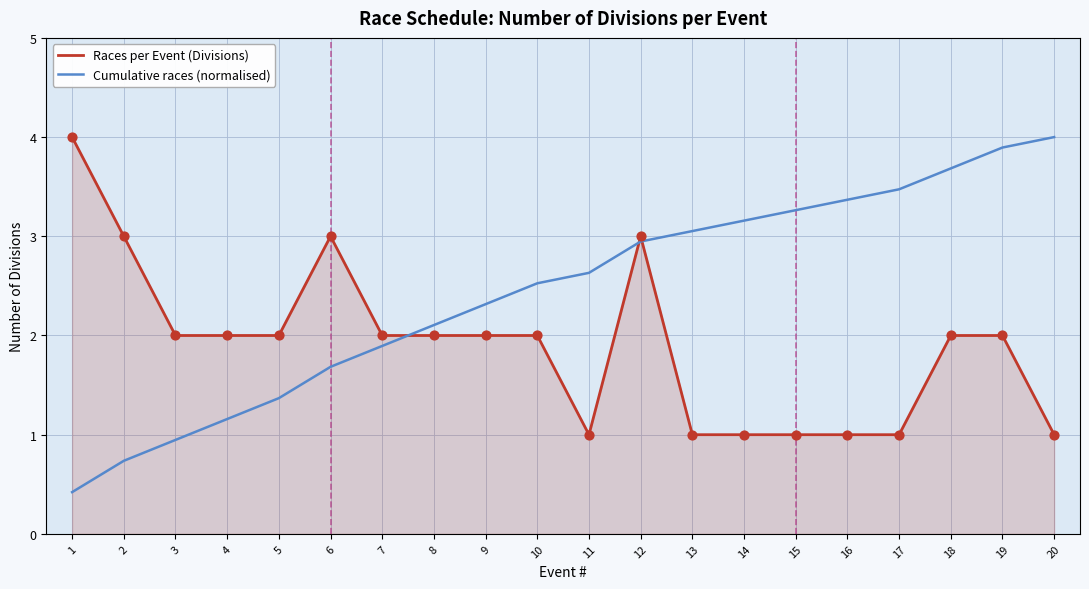

What are all the series names shown in the legend?

Races per Event (Divisions), Cumulative races (normalised)